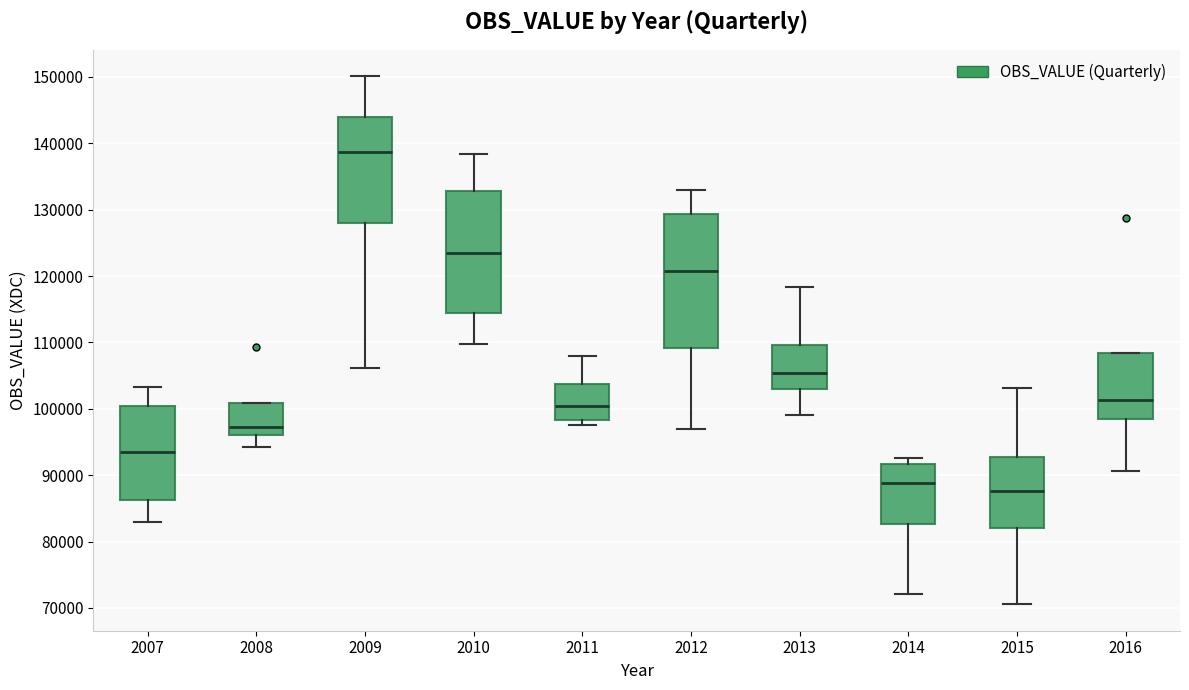

Where is the upper edge of the box at x = 2011 on the y-axis? The values are not printed on the chart, so give them approximately, as read against the axis.

104000